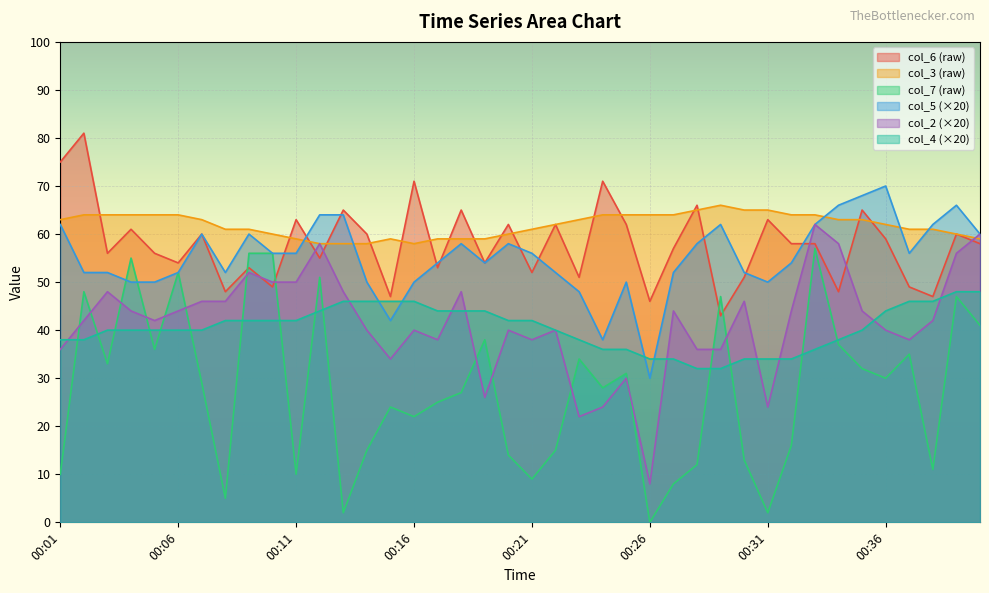

Between 00:36 and 00:15, which is larger?

00:36